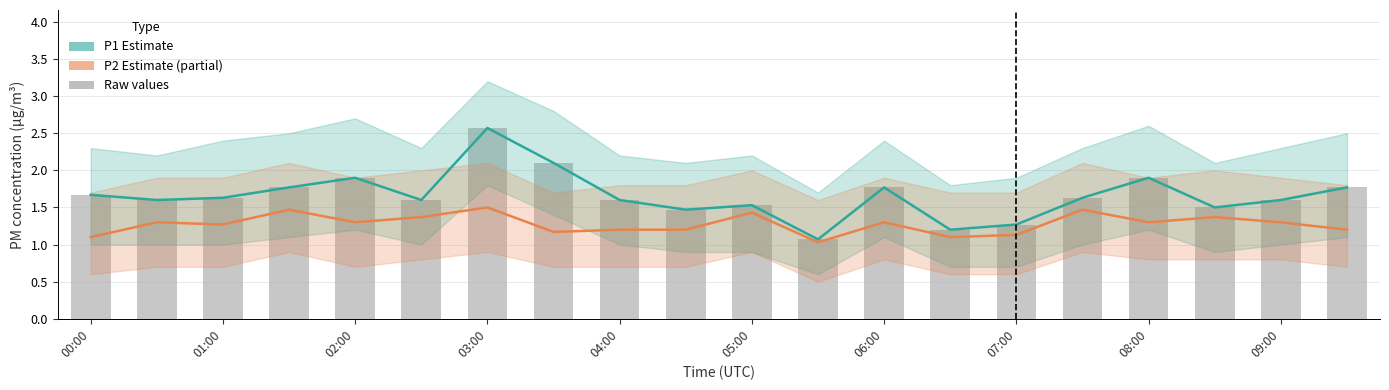

What is the minimum value shown in the chart?

1.0